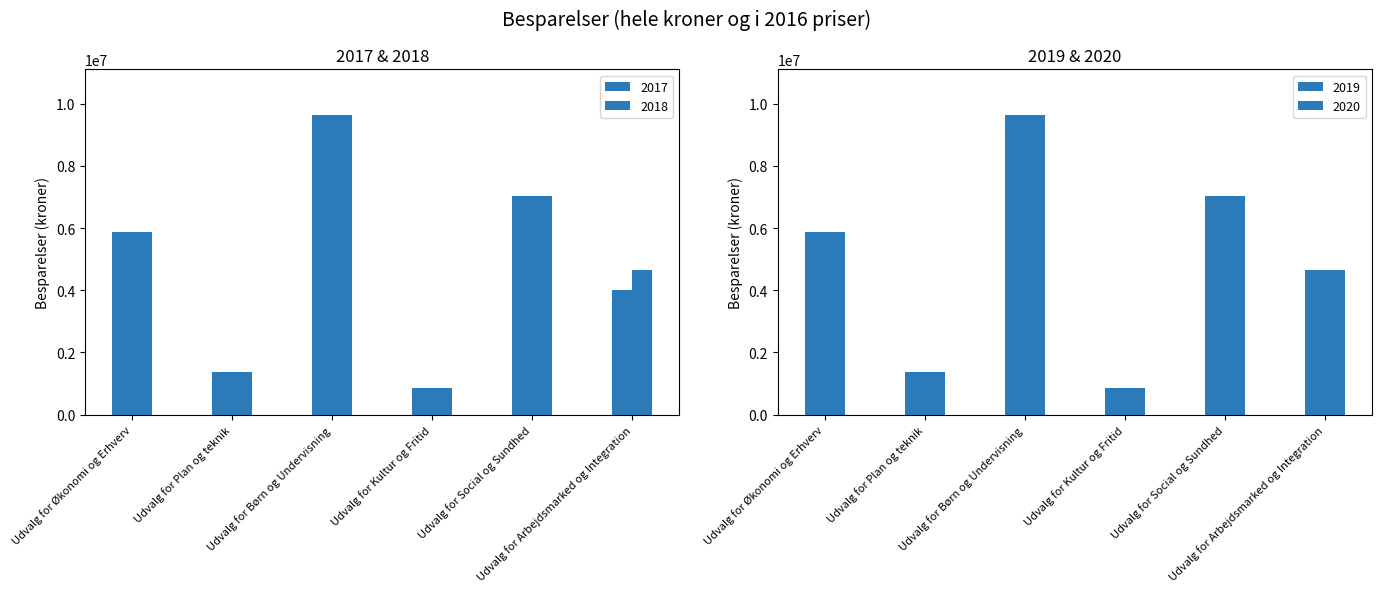

Reading left to right, list all the values displayed in this chart.

2017: Udvalg for Økonomi og Erhverv=5881208	Udvalg for Plan og teknik=1360000	Udvalg for Børn og Undervisning=9656000	Udvalg for Kultur og Fritid=870000	Udvalg for Social og Sundhed=7040000	Udvalg for Arbejdsmarked og Integration=4020000
2018: Udvalg for Økonomi og Erhverv=5881208	Udvalg for Plan og teknik=1360000	Udvalg for Børn og Undervisning=9656000	Udvalg for Kultur og Fritid=870000	Udvalg for Social og Sundhed=7040000	Udvalg for Arbejdsmarked og Integration=4640000
2019: Udvalg for Økonomi og Erhverv=5881208	Udvalg for Plan og teknik=1360000	Udvalg for Børn og Undervisning=9656000	Udvalg for Kultur og Fritid=870000	Udvalg for Social og Sundhed=7040000	Udvalg for Arbejdsmarked og Integration=4640000
2020: Udvalg for Økonomi og Erhverv=5881208	Udvalg for Plan og teknik=1360000	Udvalg for Børn og Undervisning=9656000	Udvalg for Kultur og Fritid=870000	Udvalg for Social og Sundhed=7040000	Udvalg for Arbejdsmarked og Integration=4640000